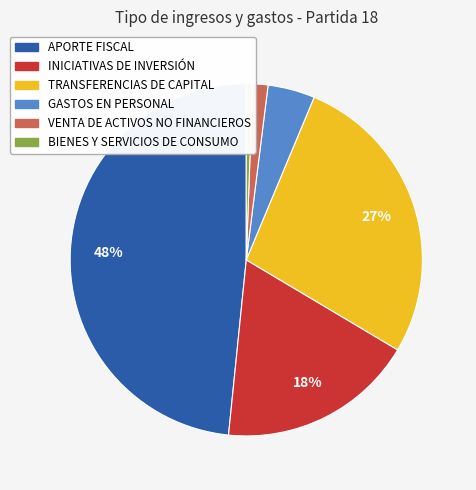

How many segments does this pie chart have?

6